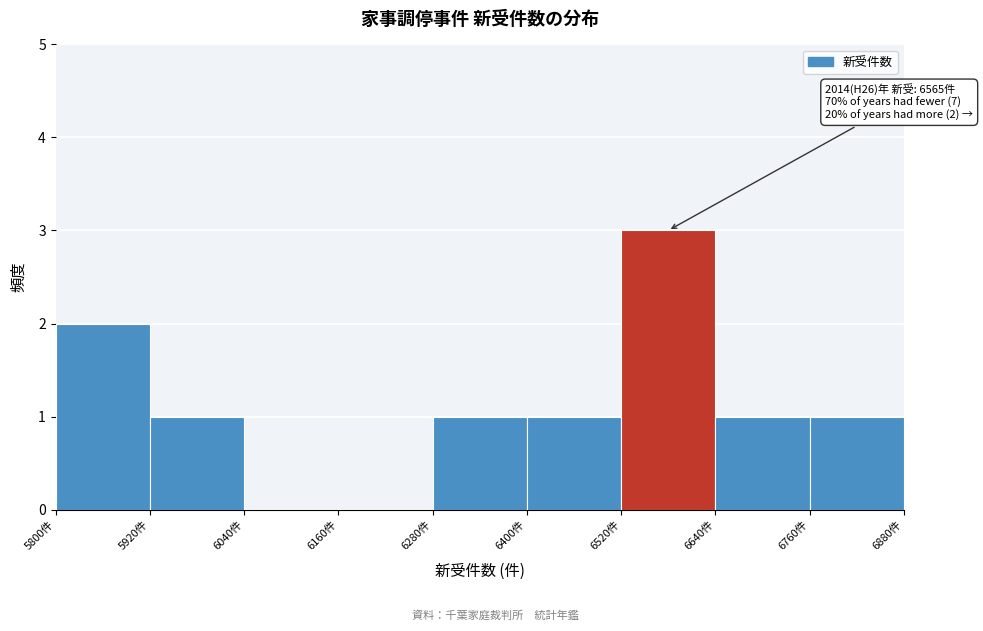

Over which range of the x-axis is the bar tallest?

6520 to 6640